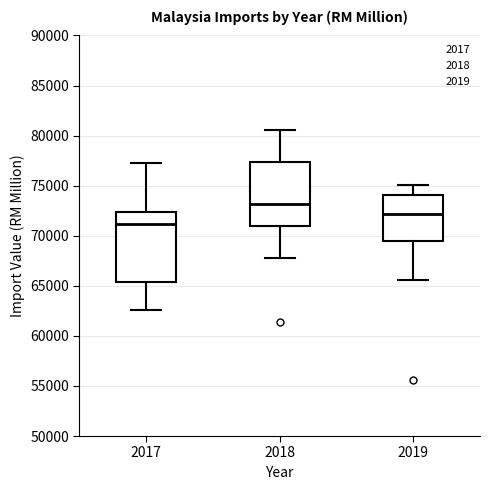

Where does the upper whisker of the box at x = 2017 end on the y-axis? The values are not printed on the chart, so give them approximately, as read against the axis.

77000